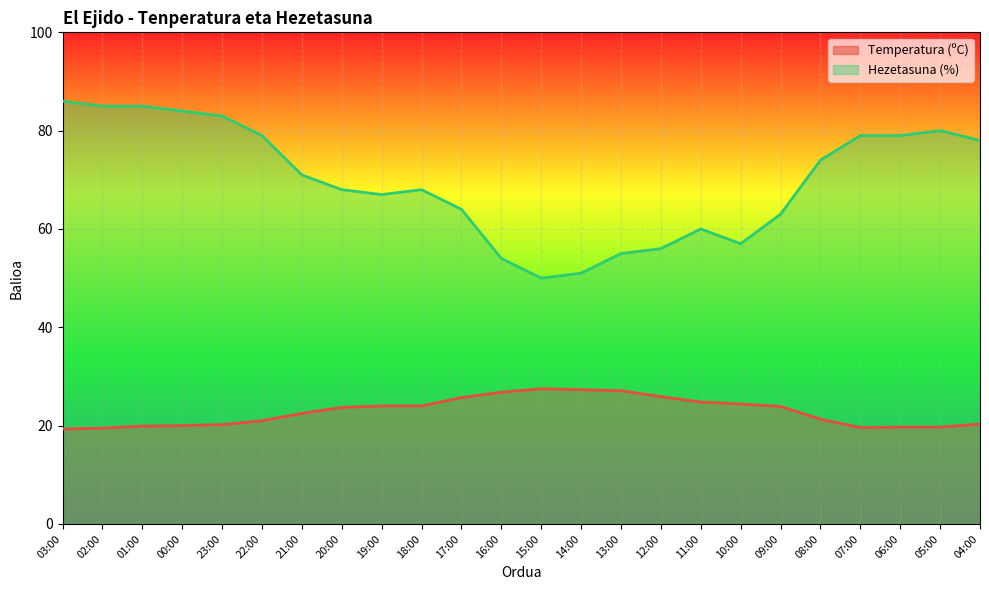

The Hezetasuna (%) series shows 31.4 at 01:00. True or false?

False